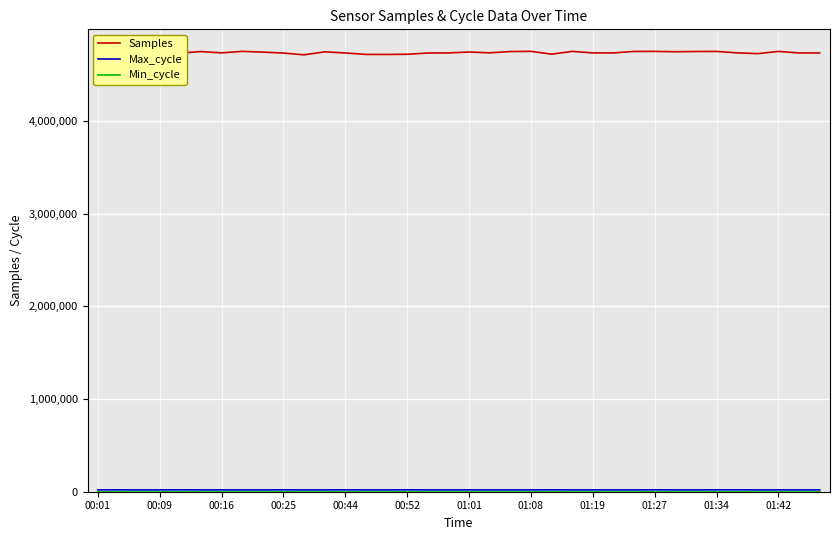

Which series has the widest spread of values?

Samples